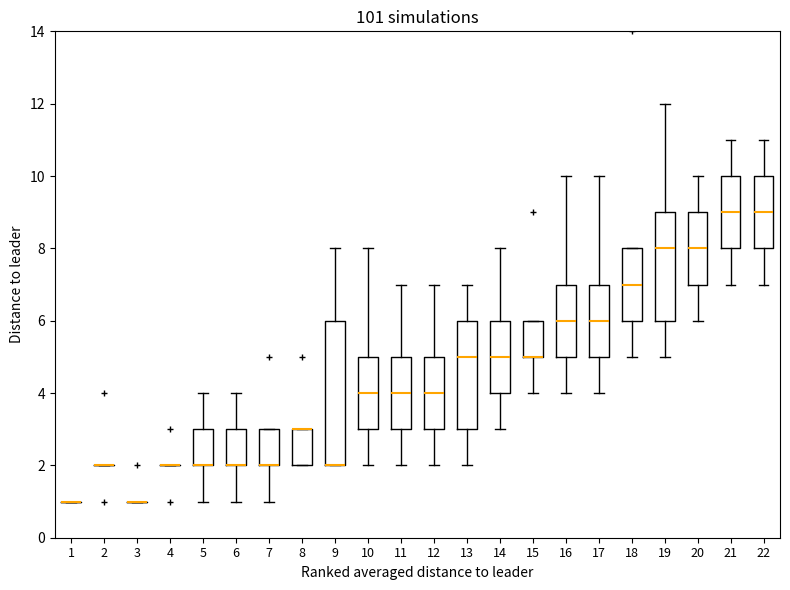

Where is the upper edge of the box at x = 6 on the y-axis? The values are not printed on the chart, so give them approximately, as read against the axis.

3